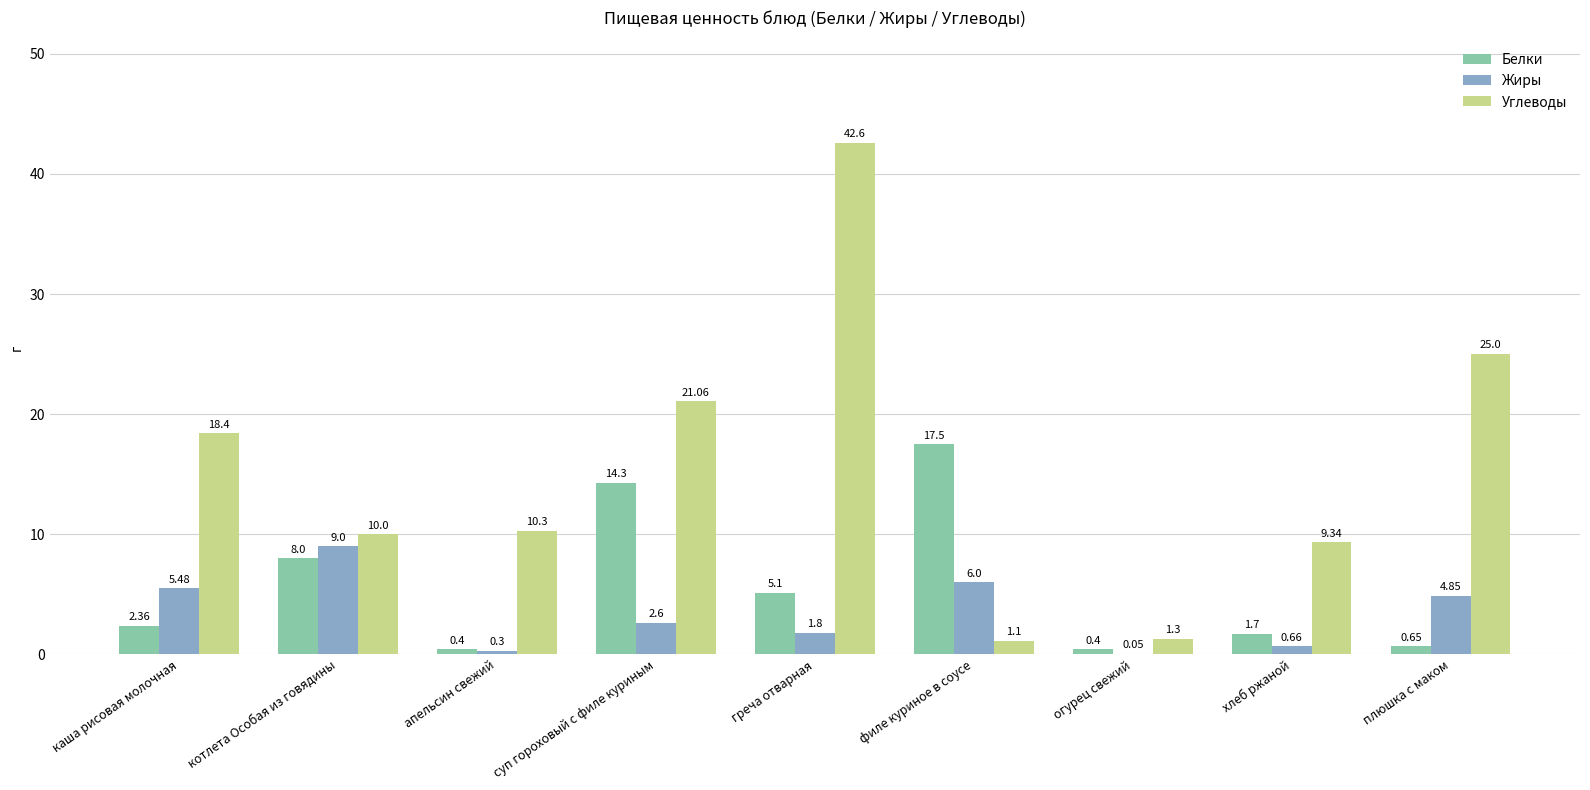

At which label does Белки reach its peak?

филе куриное в соусе